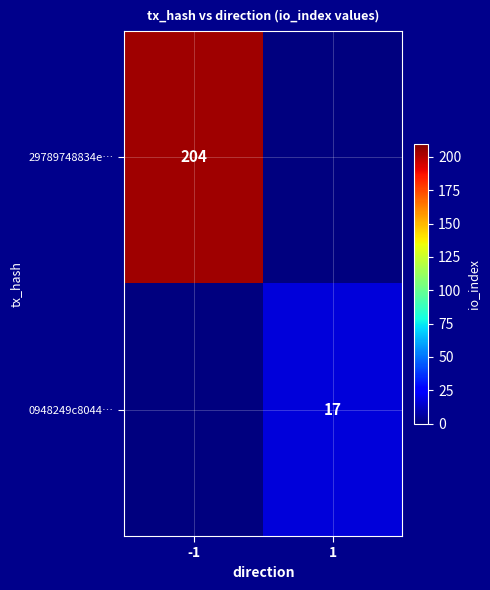

The value of 0948249c8044… at 1 is 17. True or false?

True